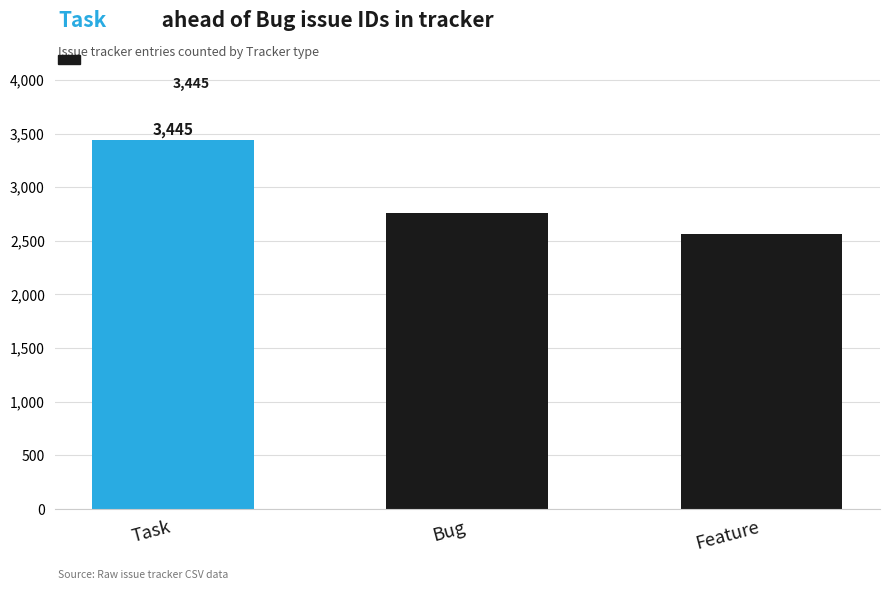

What is the sum of the values at Feature and Bug?

5323